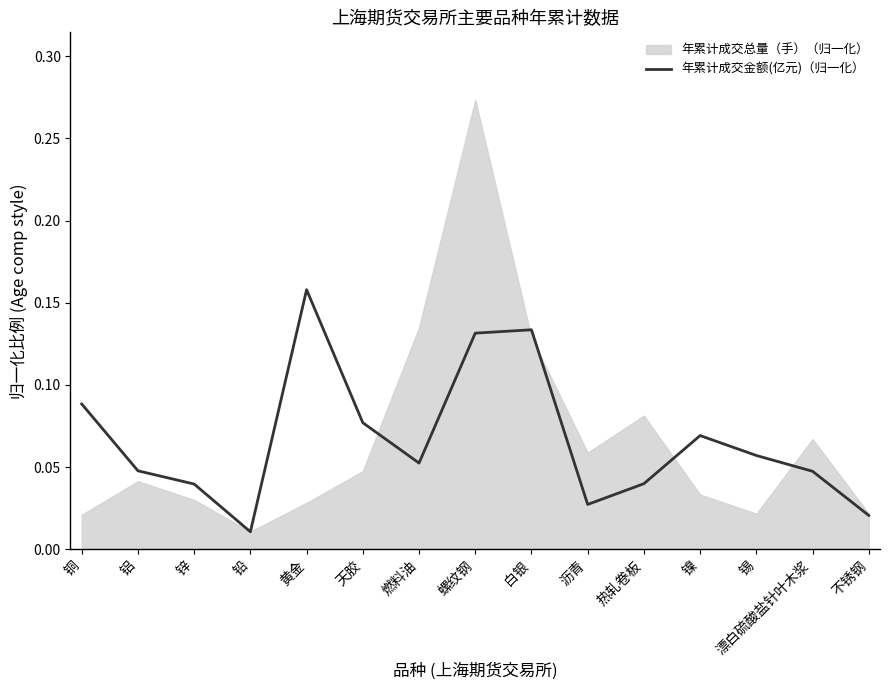

Reading right to left, extract all data points from this chart.

不锈钢=0.0	漂白硫酸盐针叶木浆=0.0	锡=0.1	镍=0.1	热轧卷板=0.0	沥青=0.0	白银=0.1	螺纹钢=0.1	燃料油=0.1	天胶=0.1	黄金=0.2	铅=0.0	锌=0.0	铝=0.0	铜=0.1